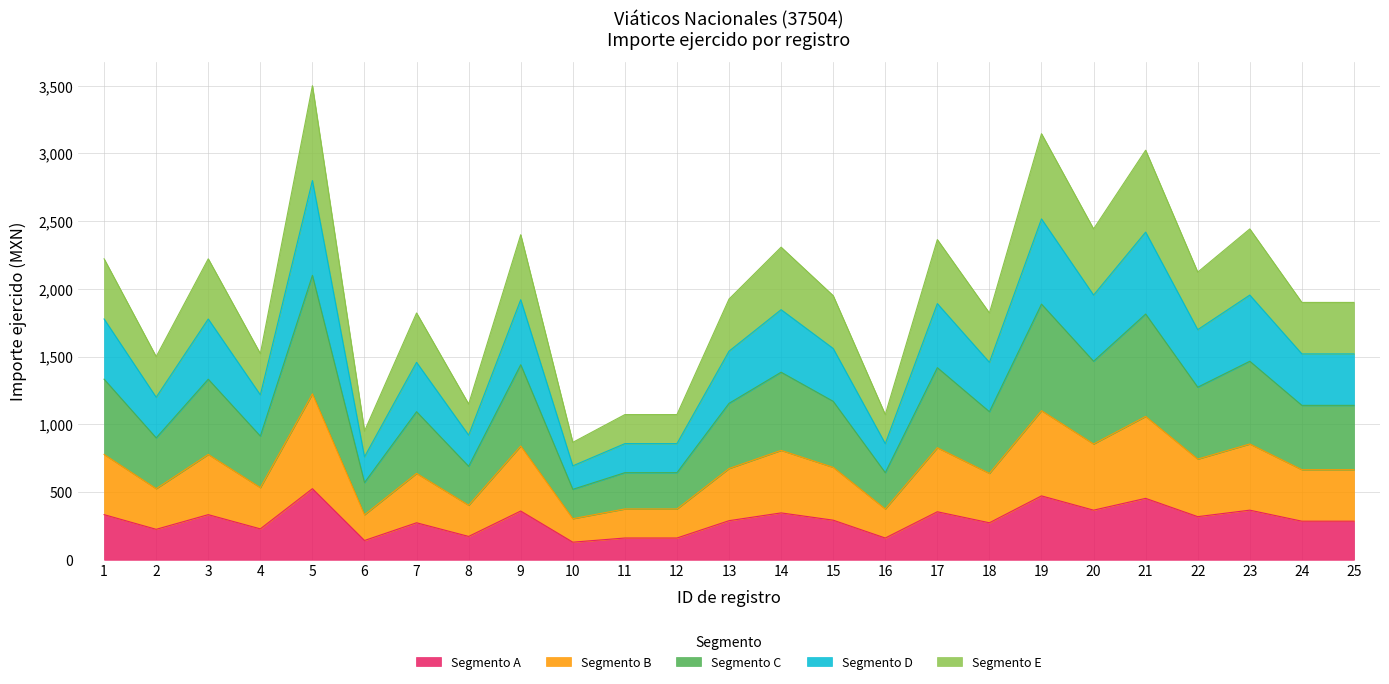

What is the difference between the second highest and second lowest values?

329.4